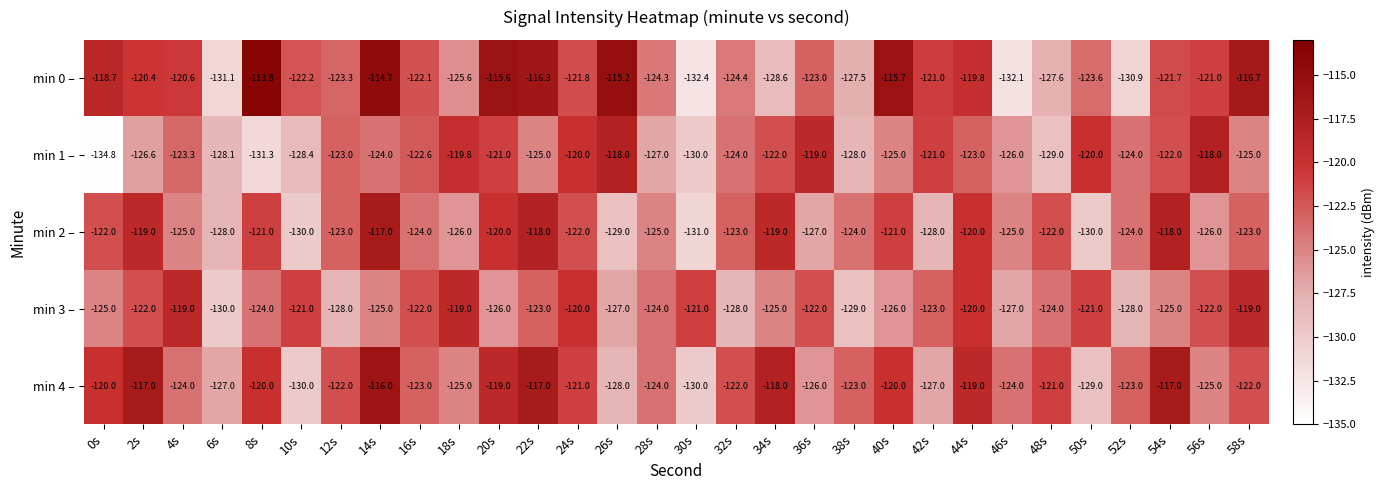

Which series has the largest total across all categories?

min 0 –